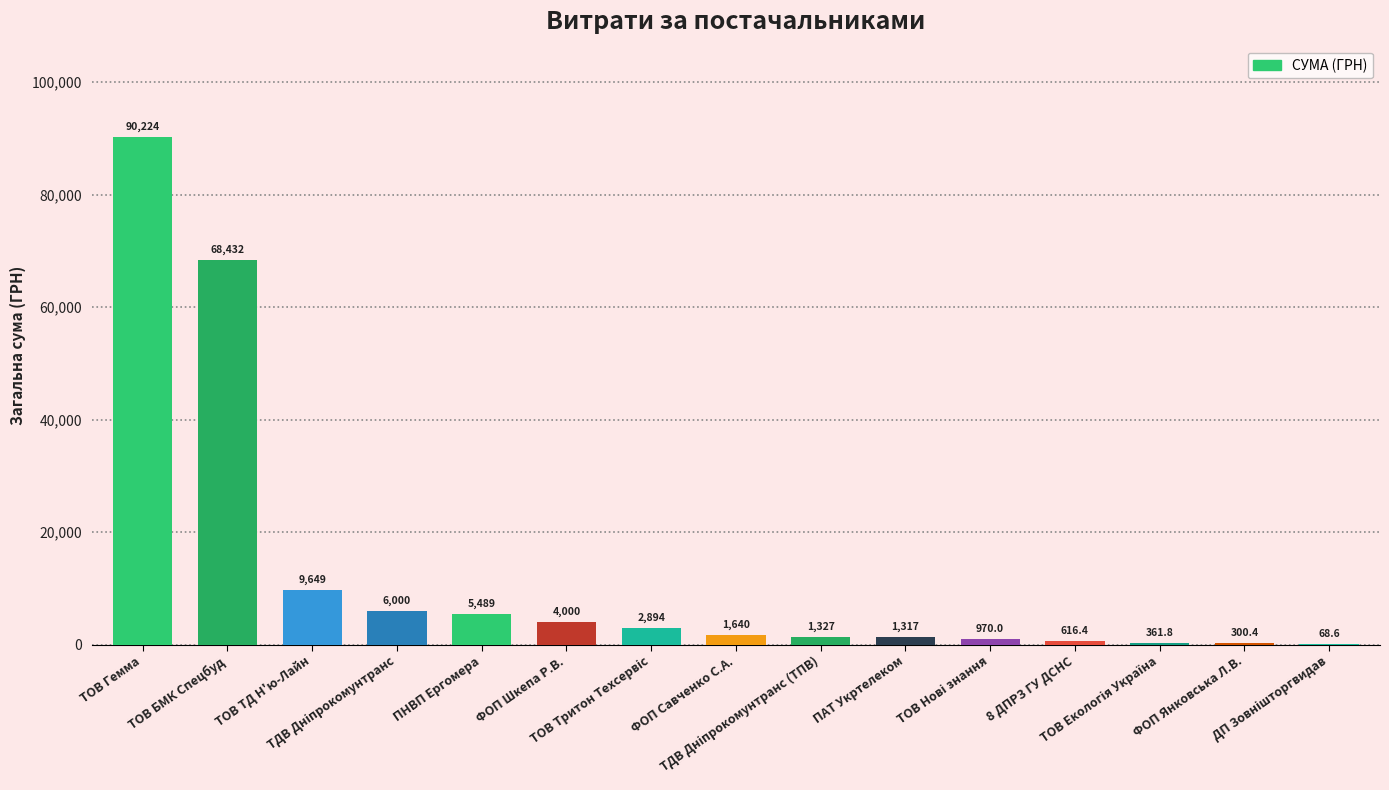

How many data points does each series have?

15